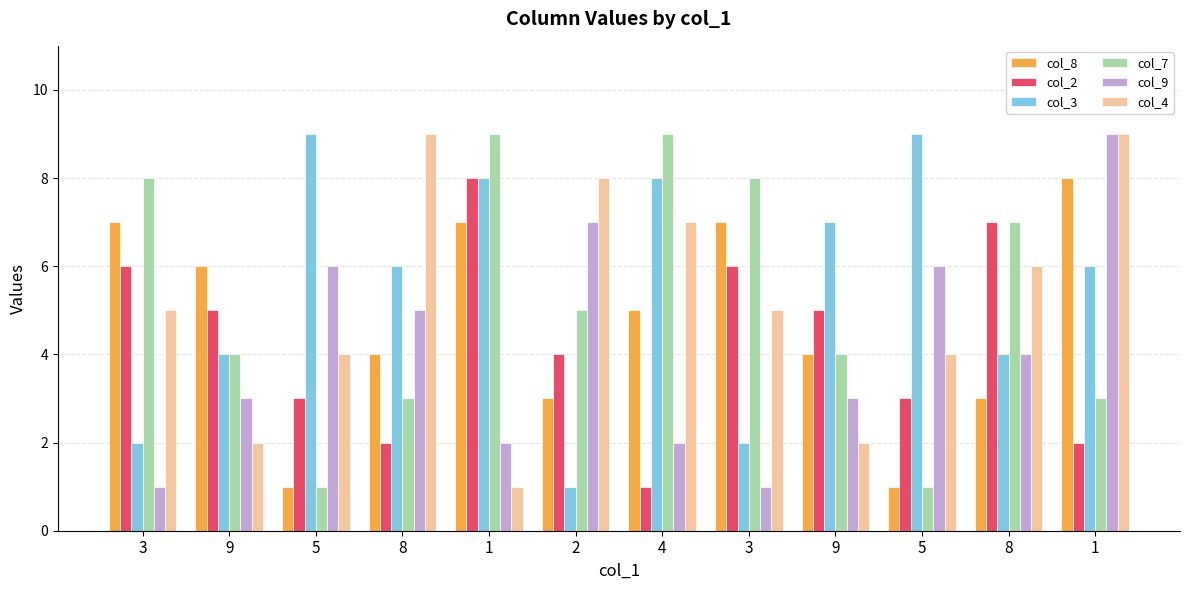

How many groups of bars are there?

12